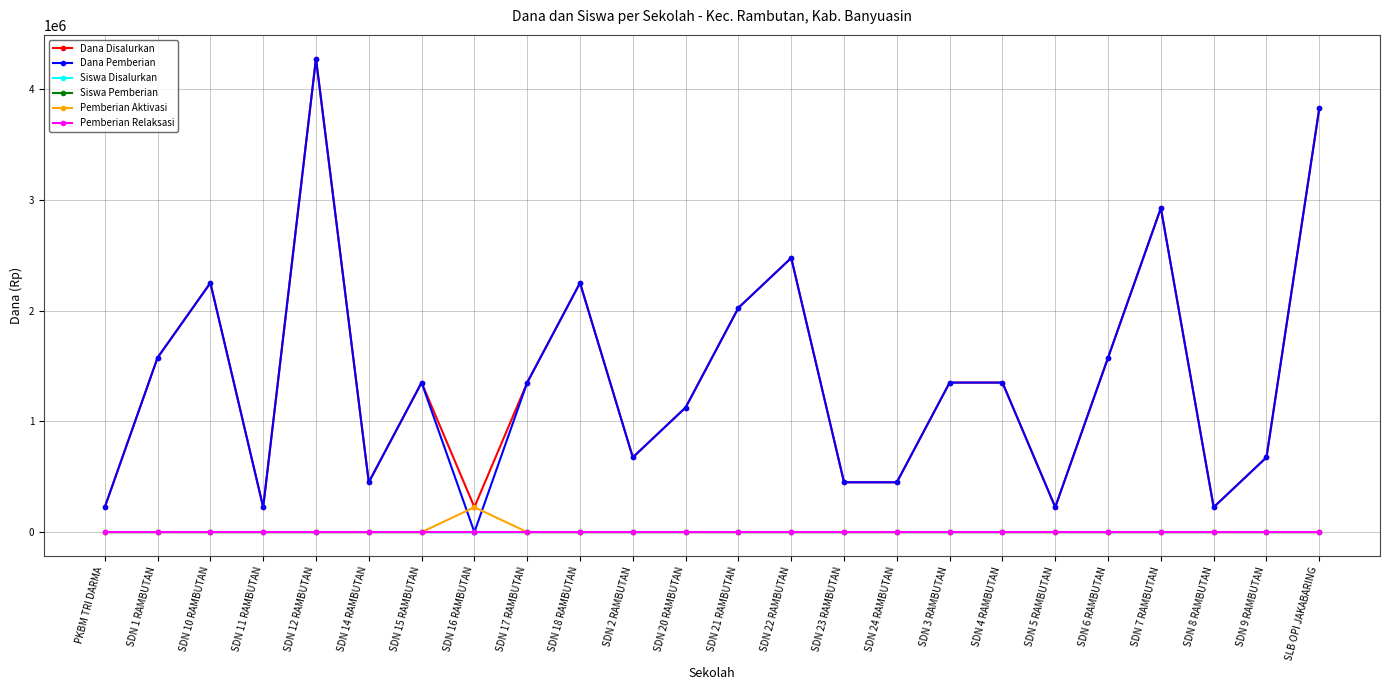

Is the value of Siswa Pemberian at SDN 7 RAMBUTAN greater than the value of Dana Pemberian at SLB OPI JAKABARING?

No